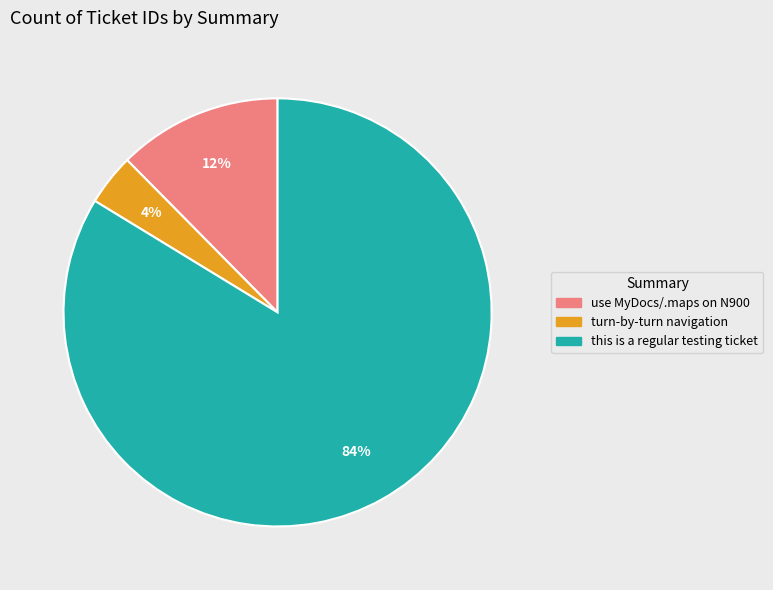

Approximately how many times larger is the value at use MyDocs/.maps on N900 compared to this is a regular testing ticket?

0.1